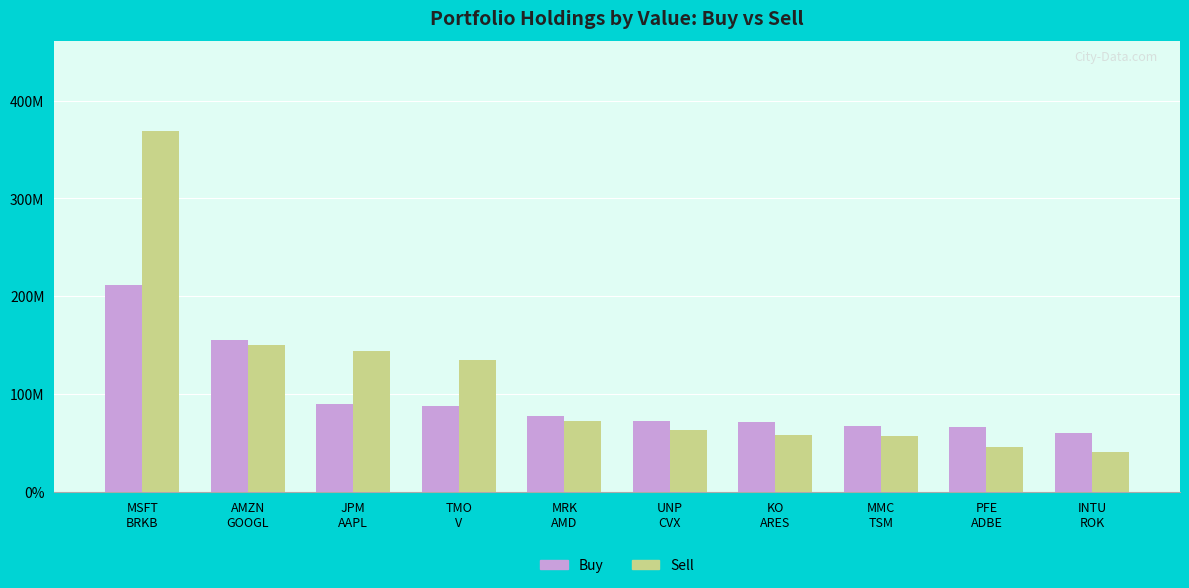

At which category does the chart reach its peak across all series?

MSFT
BRKB